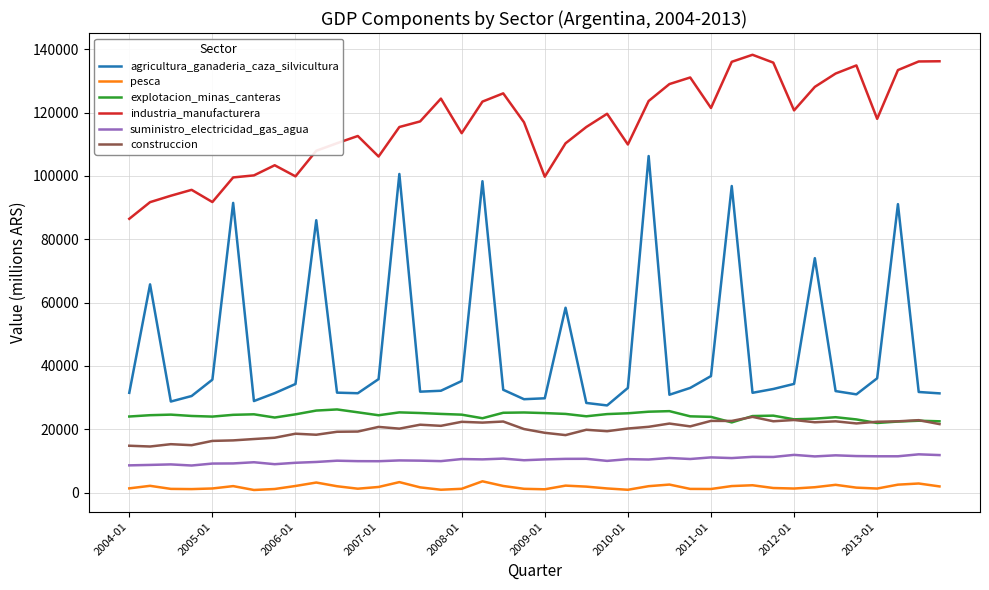

How many distinct data groups are displayed?

6